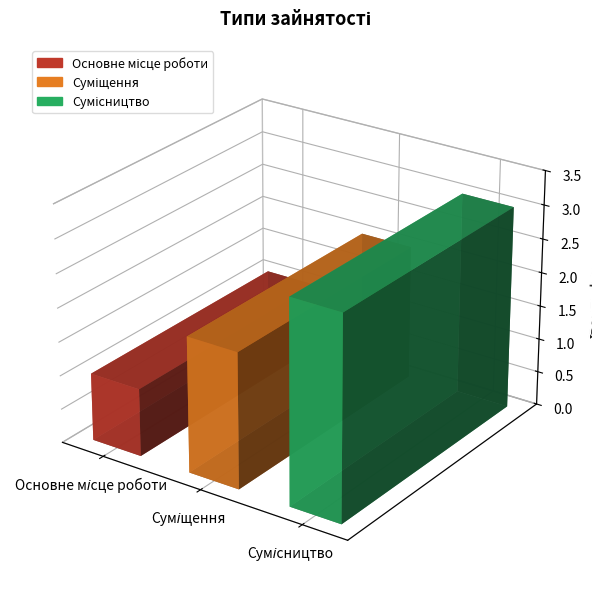

Which label corresponds to the largest value in the chart?

Сумісництво